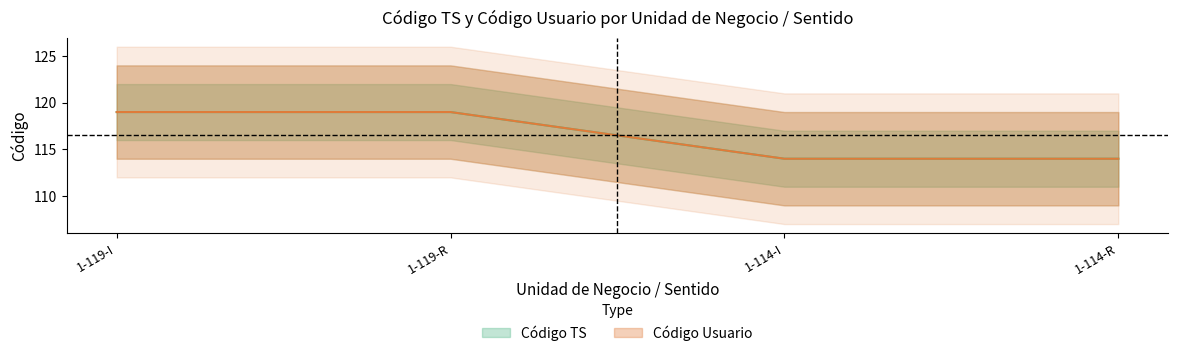

How many series are shown in this chart?

2